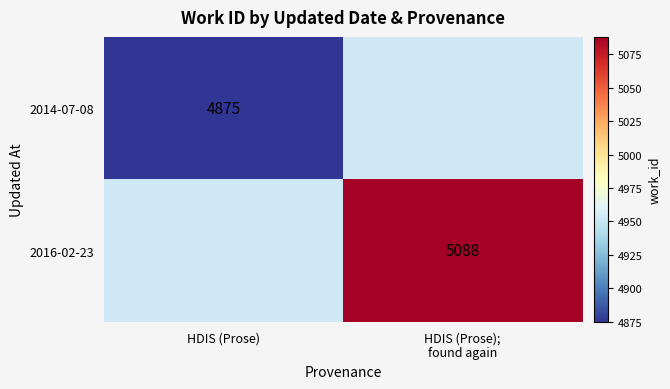

Is it true that 2014-07-08 equals 8351 at HDIS (Prose)?

False